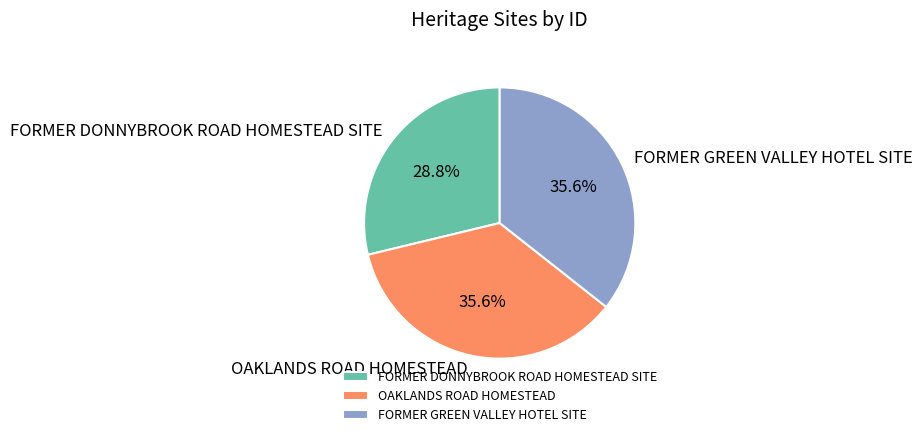

What percentage is the OAKLANDS ROAD HOMESTEAD slice, to the nearest percent?

36%